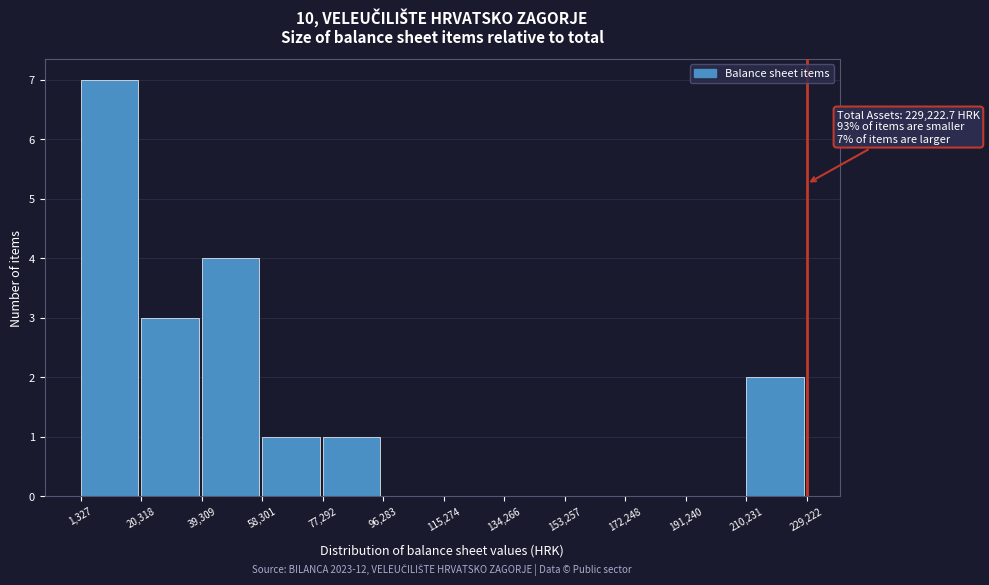

Which range on the x-axis has the tallest bar?

1,327 to 20,318